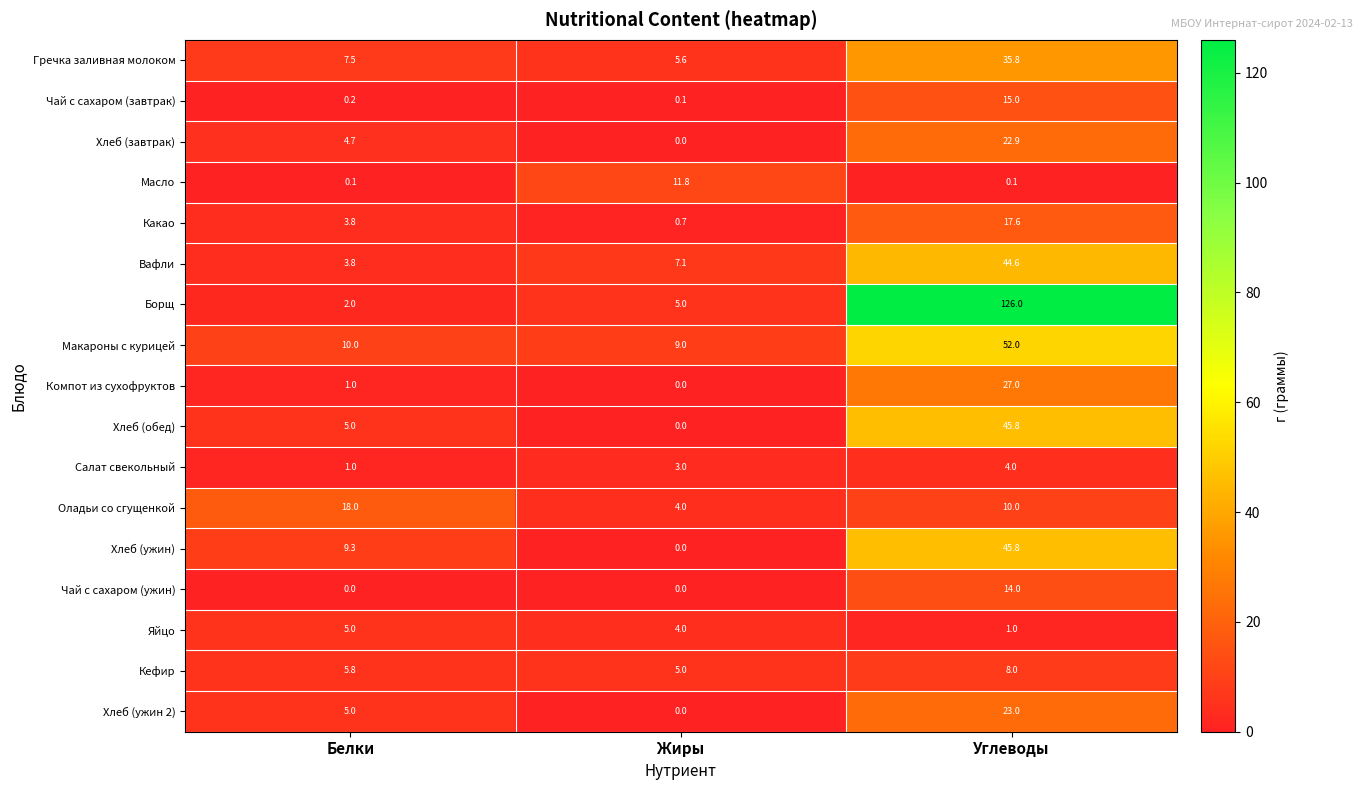

What is the sum of the Хлеб (завтрак) values at Жиры and Белки?

4.7